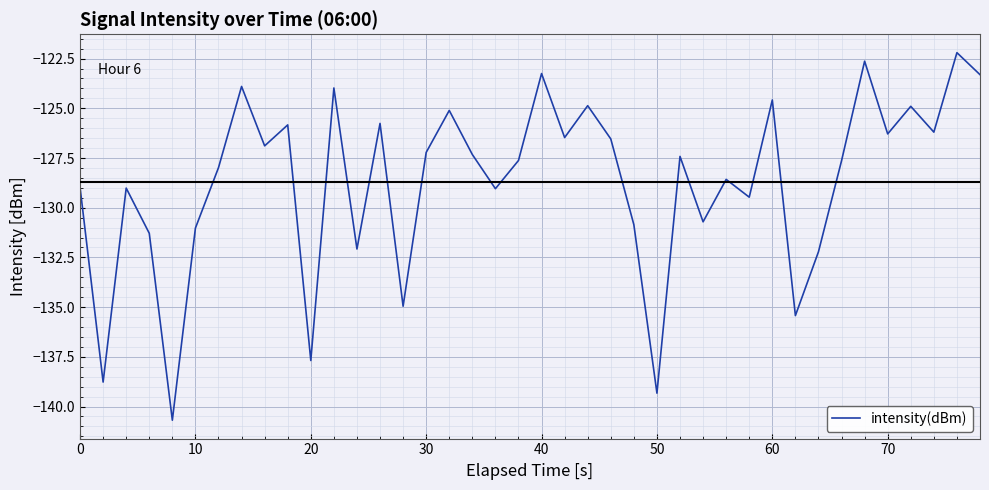

What is the difference between the maximum and minimum values?

18.5